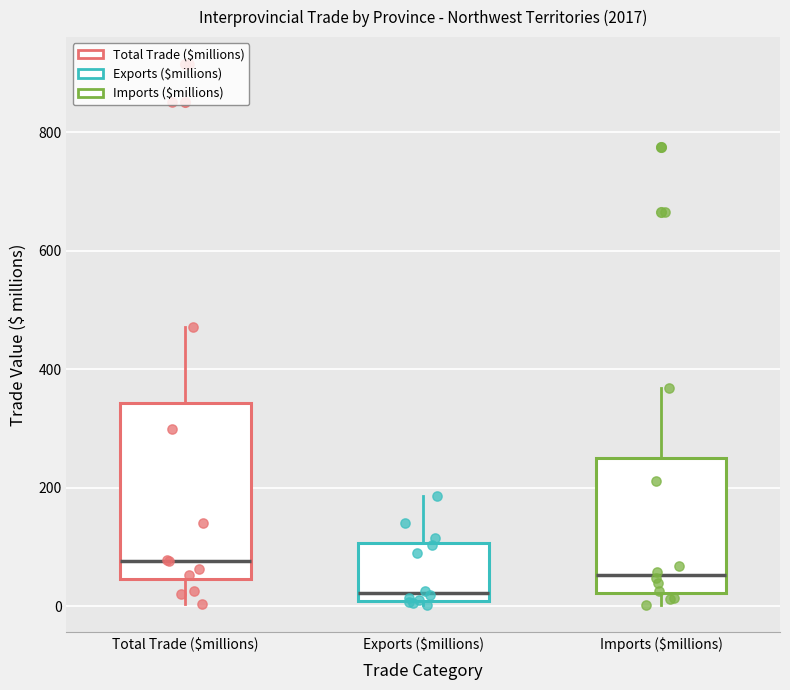

Comparing the boxes themselves (not the whiskers), which one is the tallest?

Total Trade ($millions)